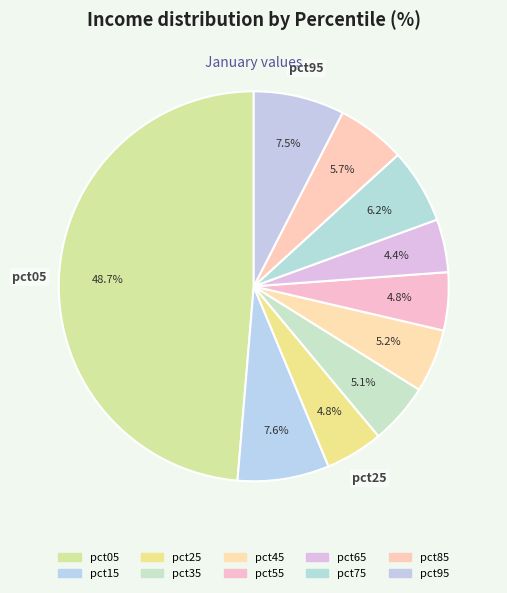

Count the number of slices in the pie.

10